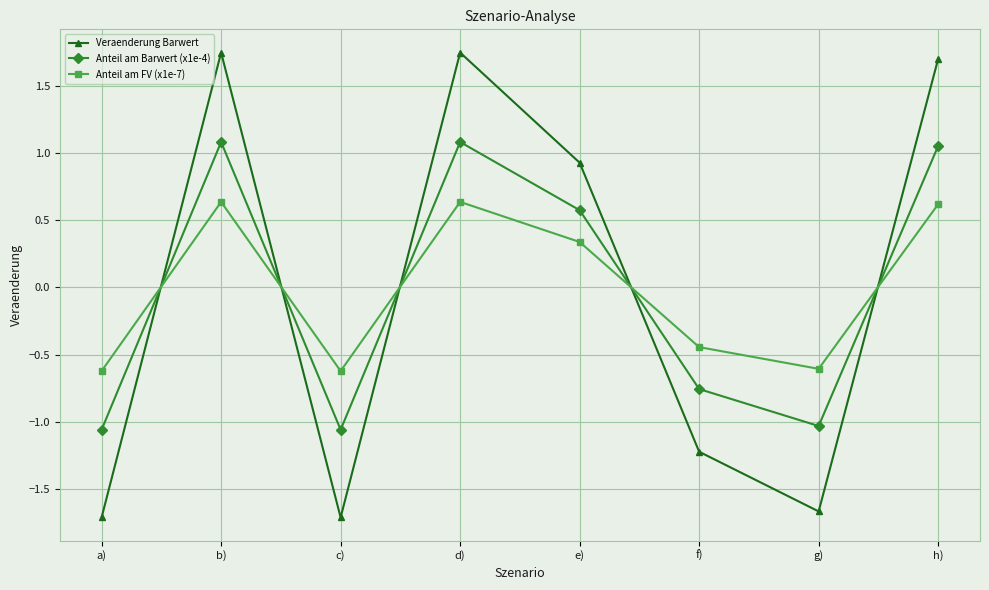

What is the minimum value shown in the chart?

-1.7